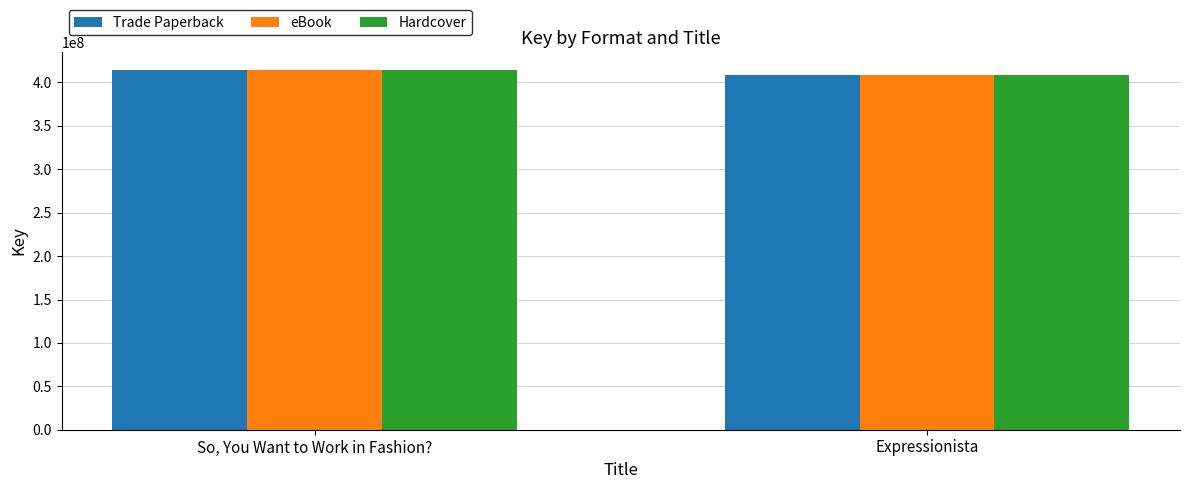

What is the label of the 1st bar from the left?

So, You Want to Work in Fashion?